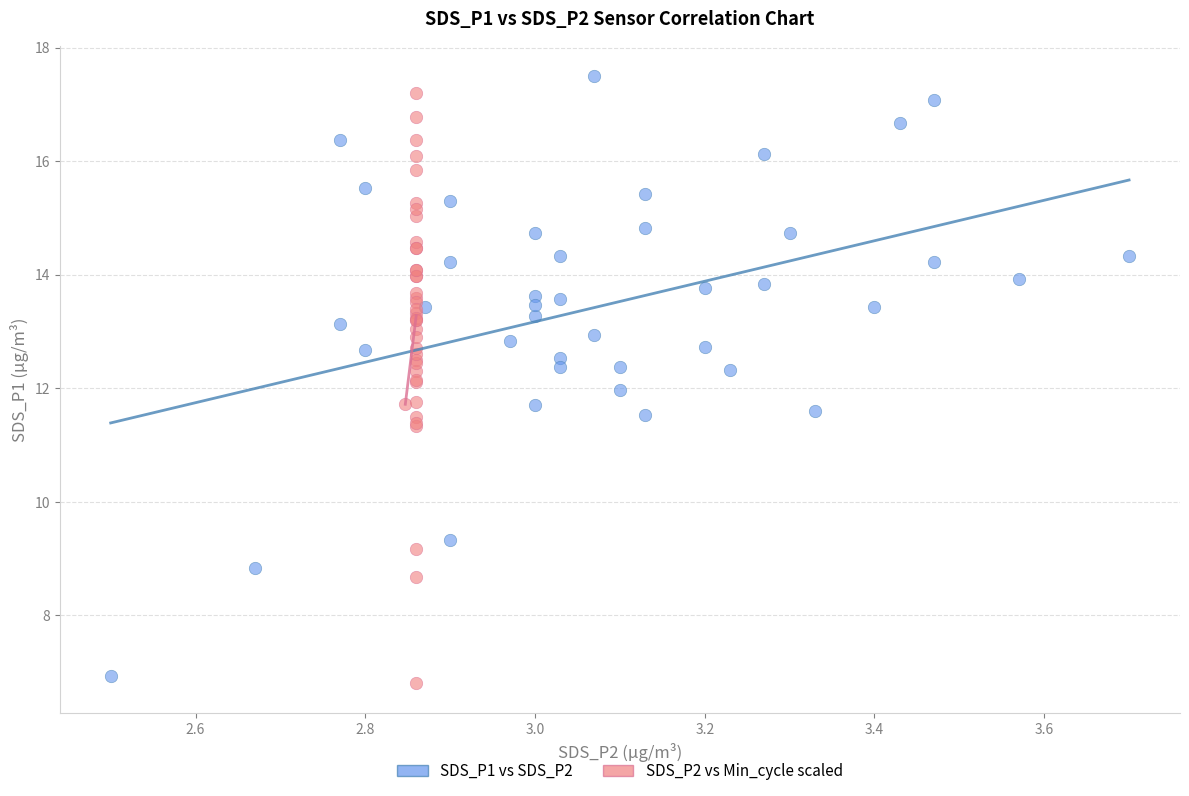

Which series has the largest Y range (max minus min)?

SDS_P1 vs SDS_P2